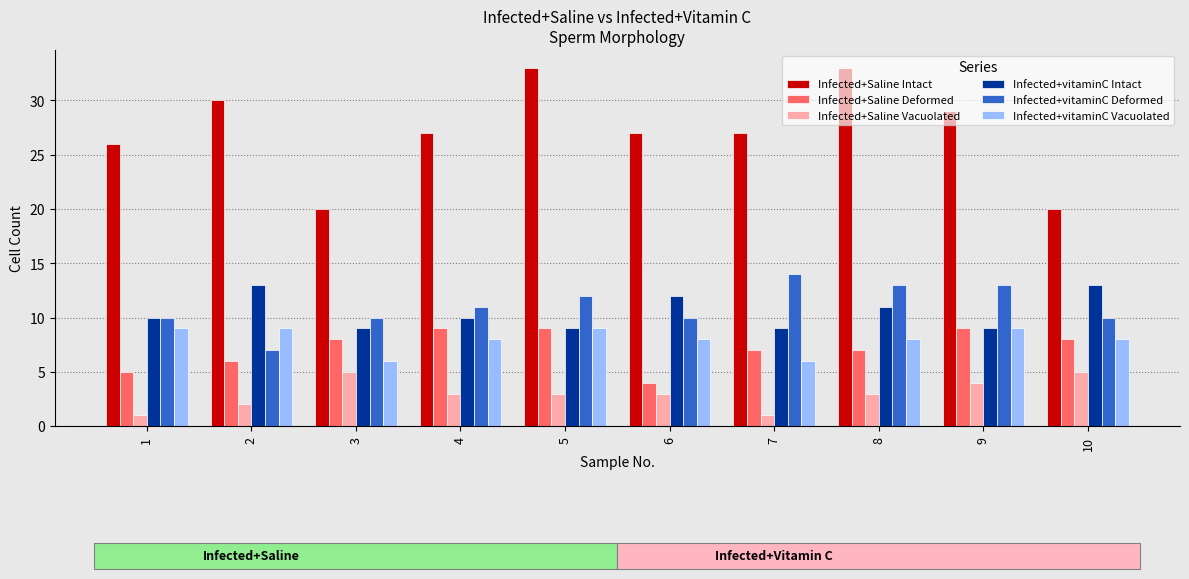

Which series has the widest spread of values?

Infected+Saline Intact